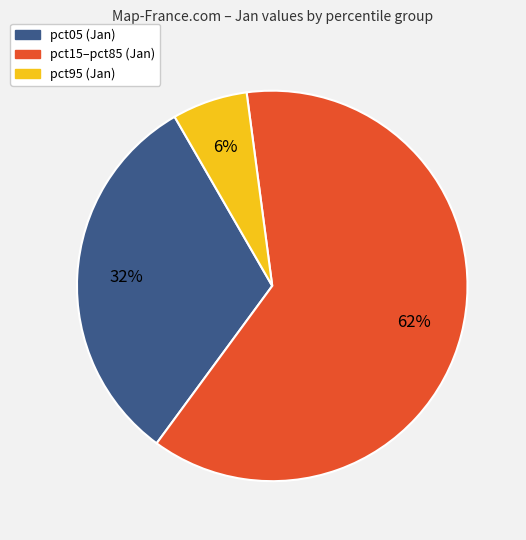

To the nearest percent, what is the difference between the largest and smallest slice percentages?

56%